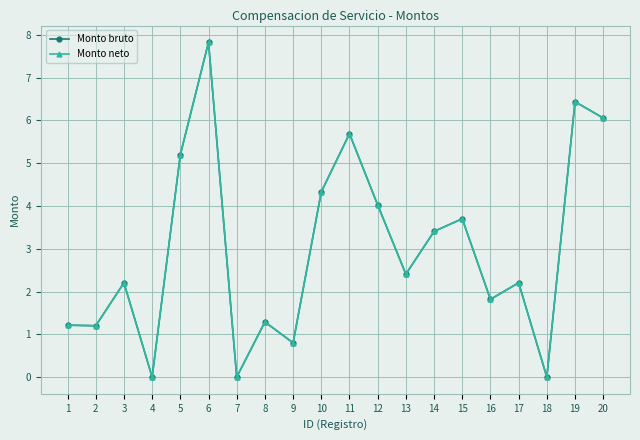

Which series has the widest spread of values?

Monto bruto